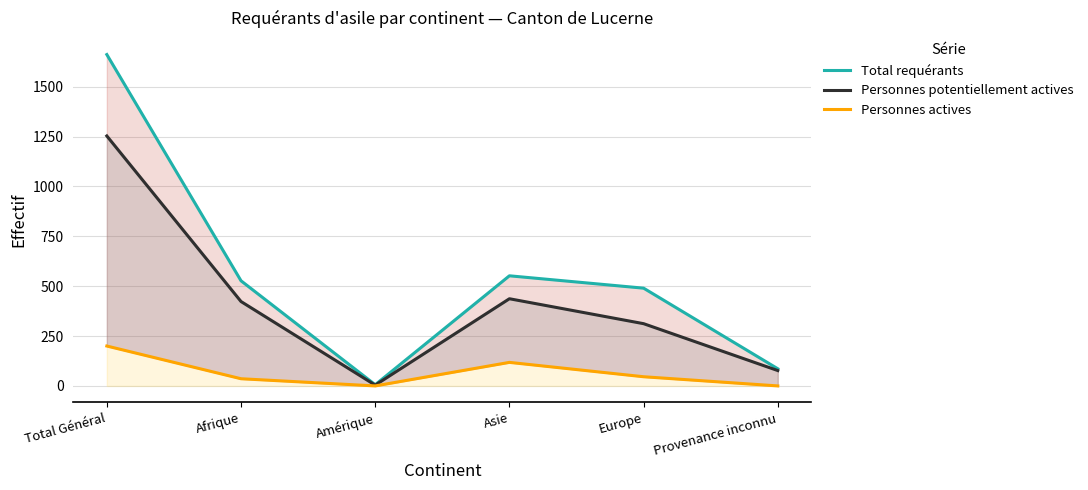

True or false: Total requérants has more than 0 points higher than both neighbors.

True